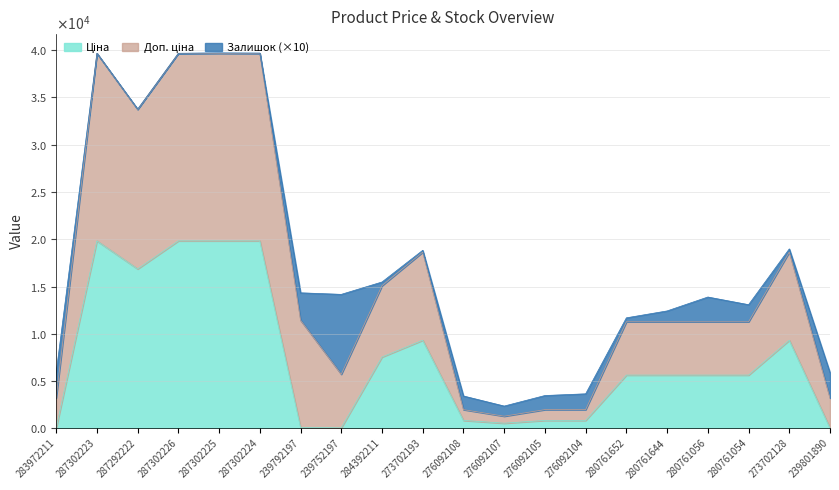

How many interior local valleys does the Доп. ціна series have?

4